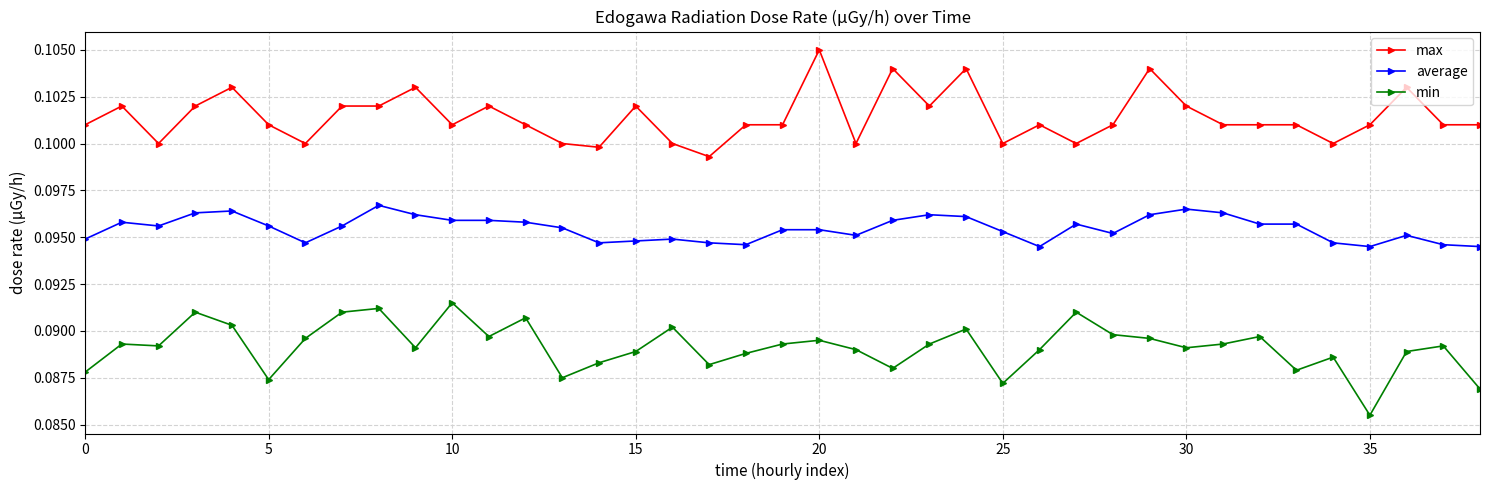

At how many categories does at least one series exceed 0?

39